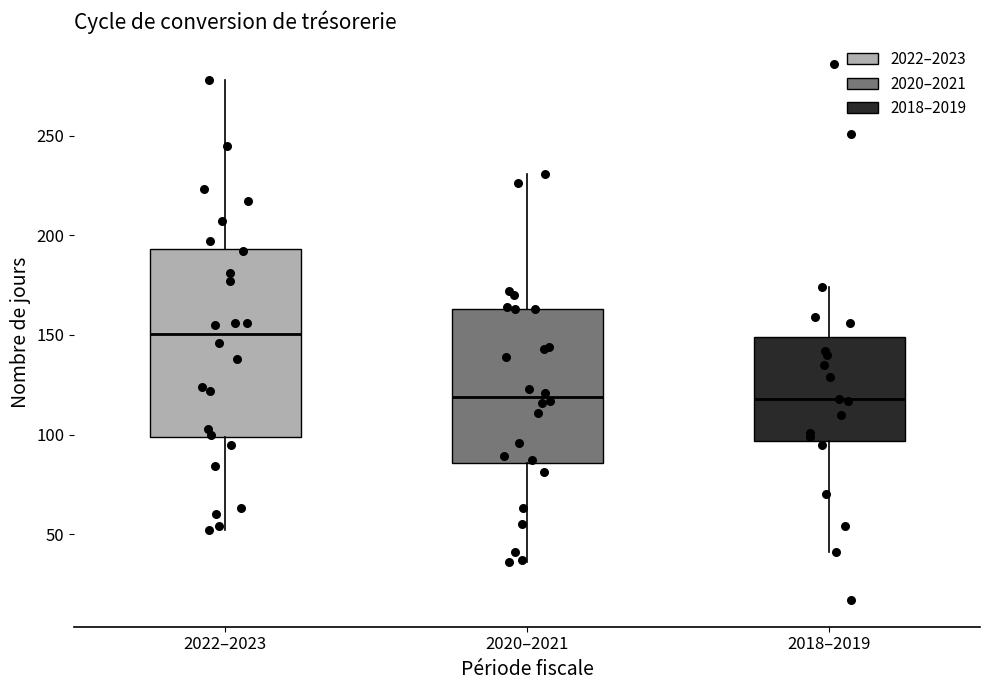

Which box's median line is the highest?

2022–2023